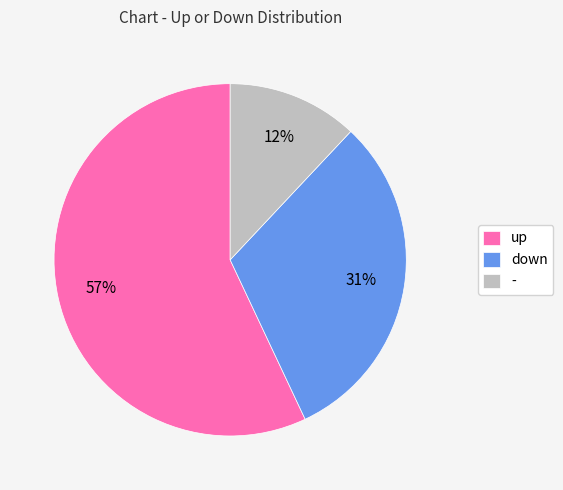

Is there a majority slice in this chart?

Yes